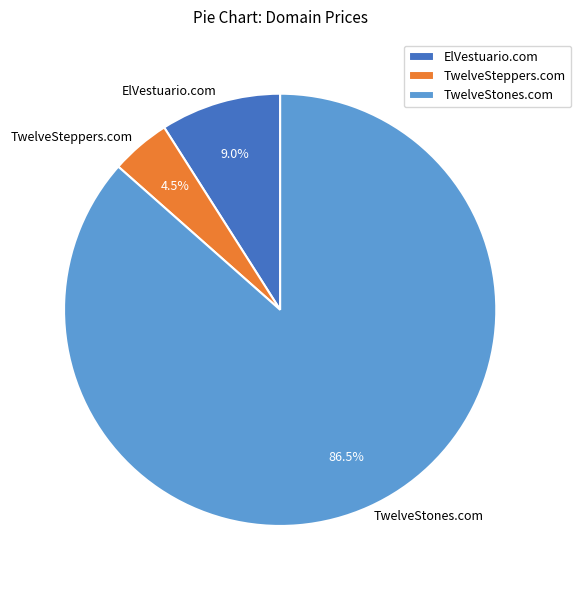

To the nearest percent, what is the combined percentage of TwelveStones.com and TwelveSteppers.com?

91%